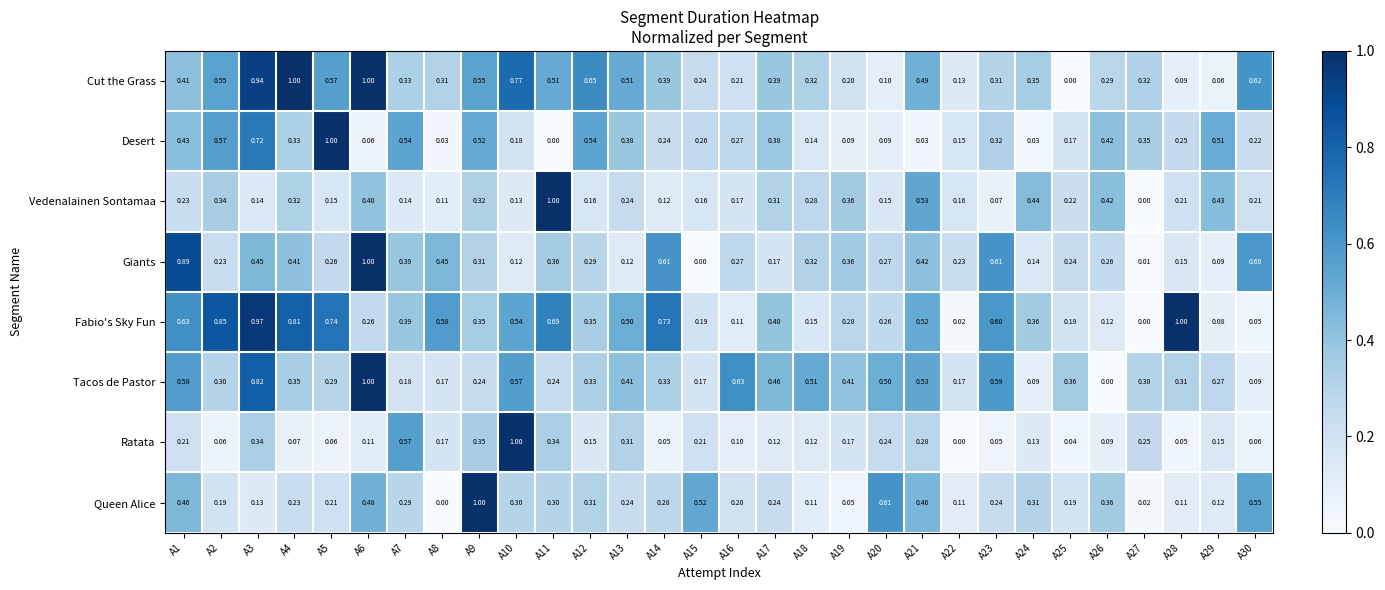

Rank the series at A2 from lowest to highest value.

Ratata, Queen Alice, Giants, Tacos de Pastor, Vedenalainen Sontamaa, Cut the Grass, Desert, Fabio's Sky Fun